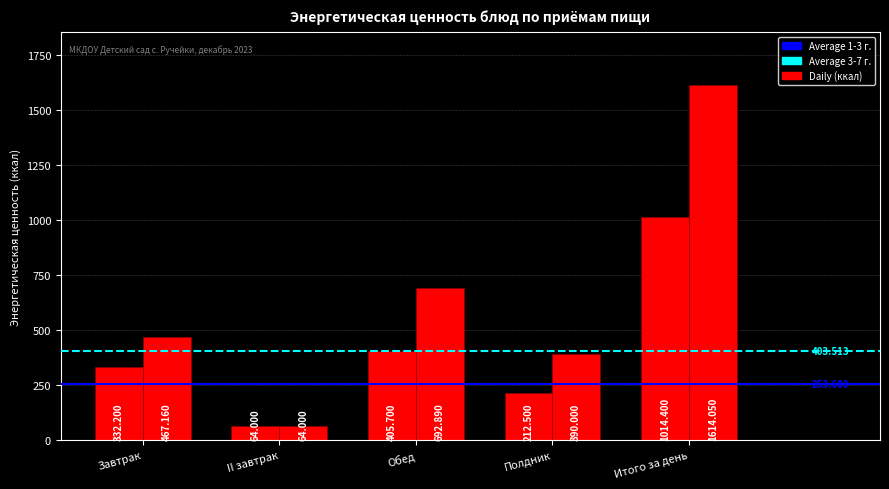

How many categories are shown in the chart?

5